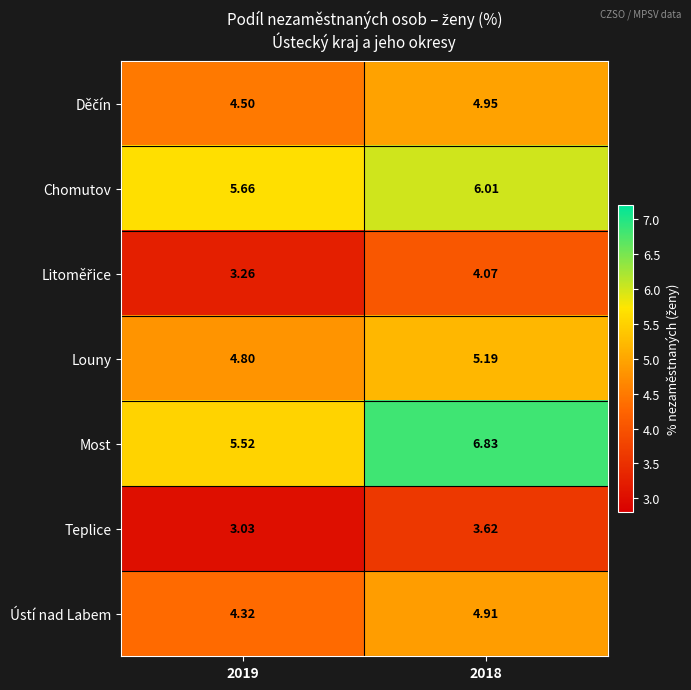

Which series changed the most between 2019 and 2018?

Most